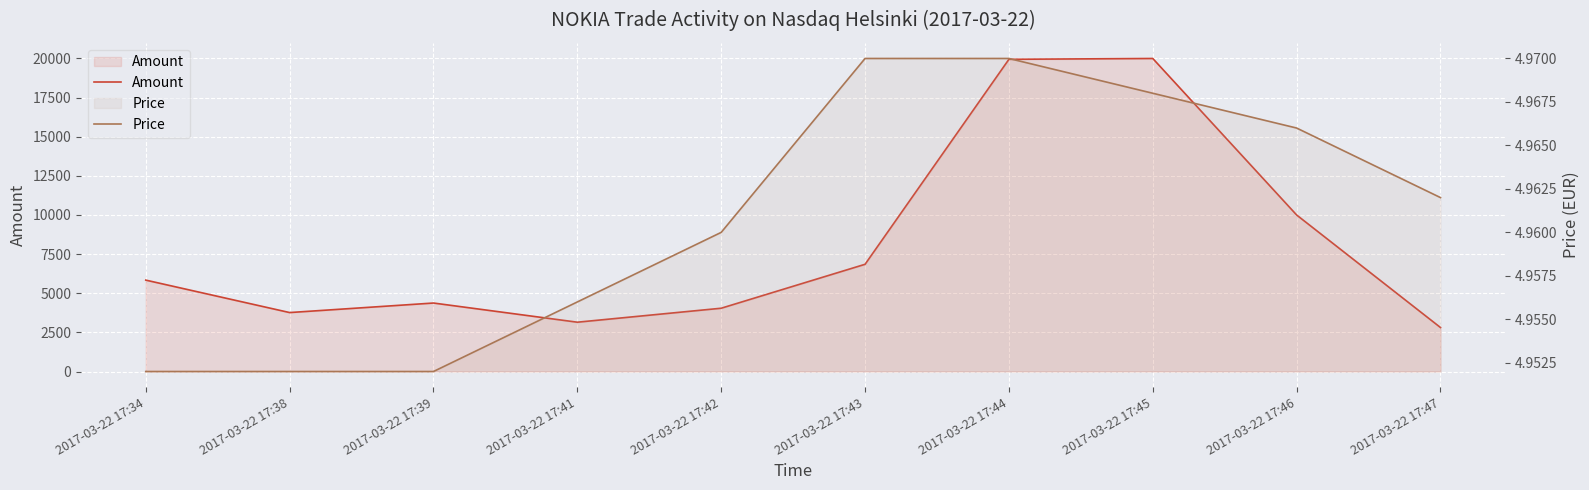

True or false: Price has a value of 8.9 at 2017-03-22 17:46.

False